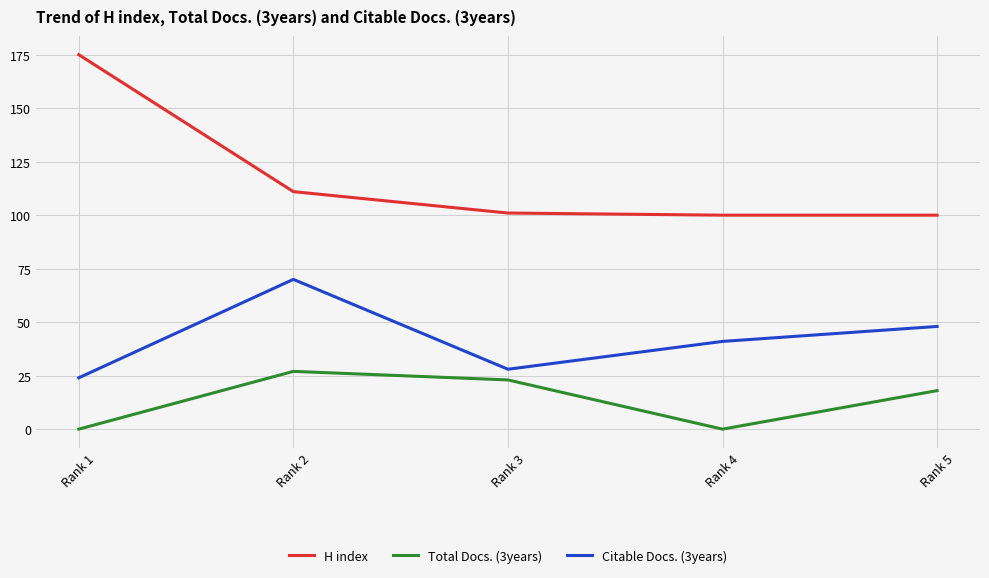

List the series in order of their peak value, lowest first.

Total Docs. (3years), Citable Docs. (3years), H index